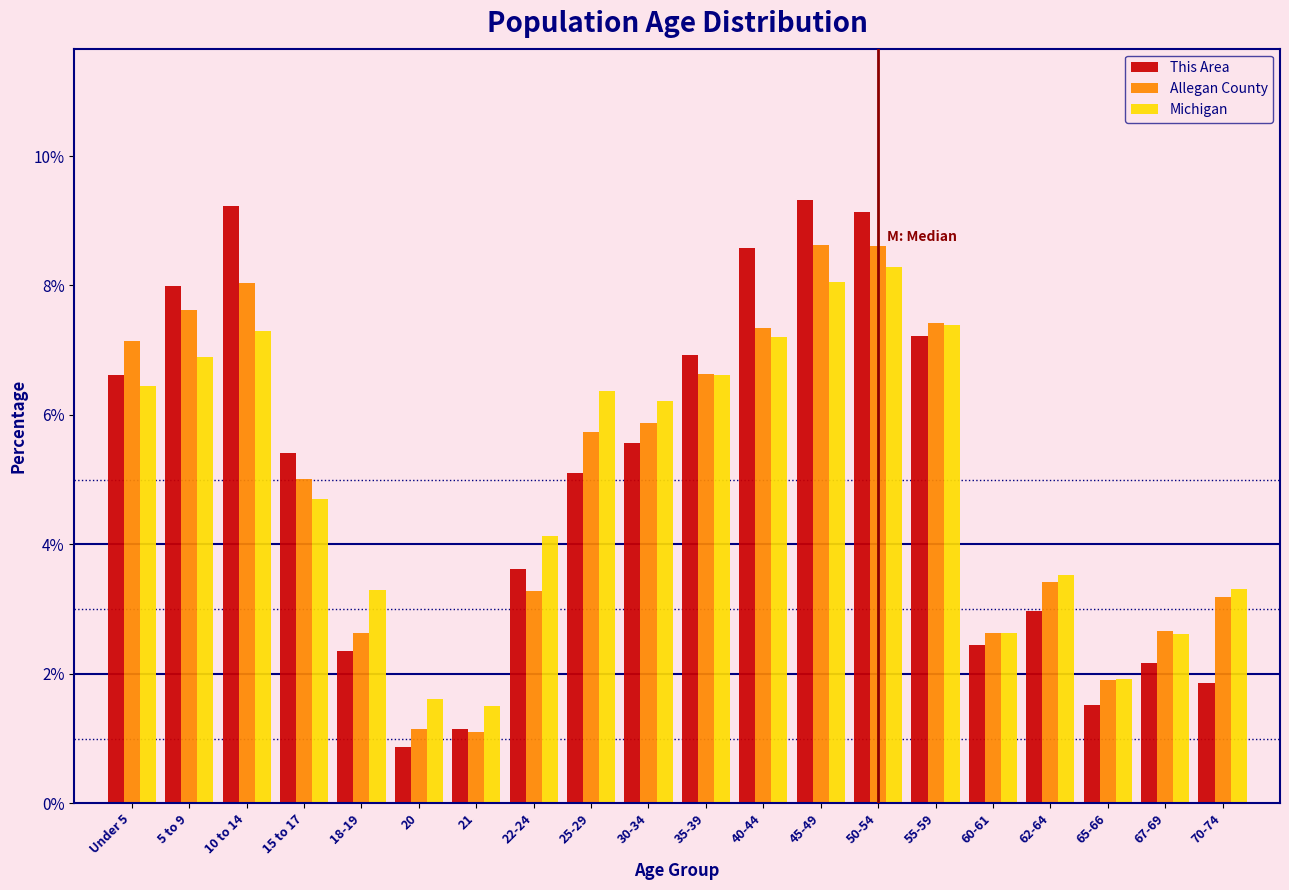

What is the difference between the maximum and second lowest values in the This Area series?

8.2